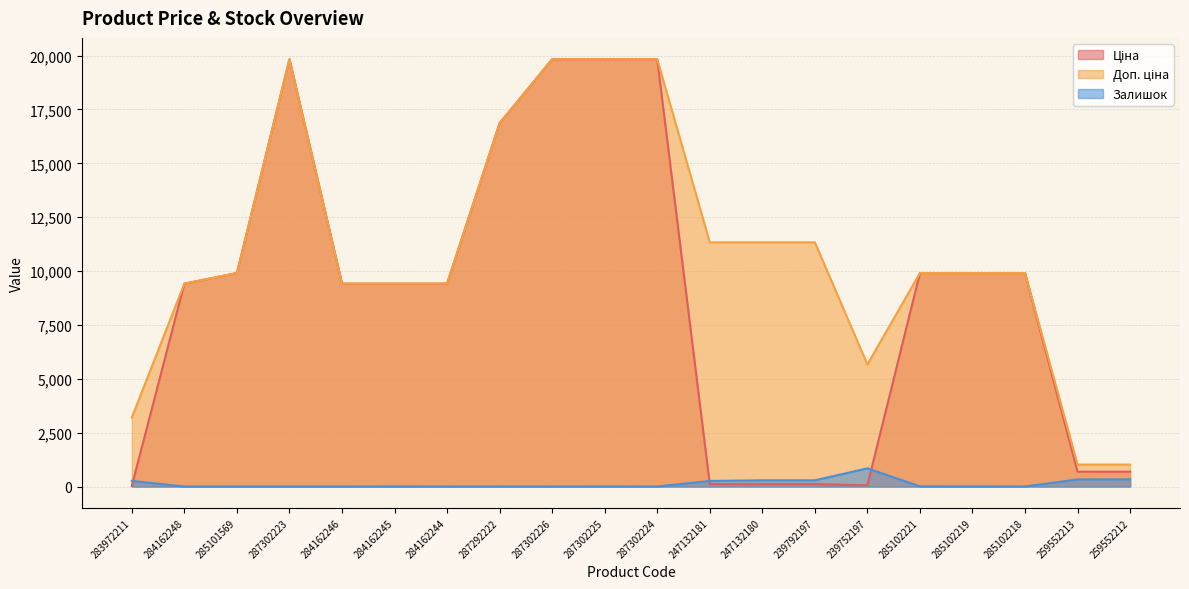

Read the Залишок value at 259552213.

330.0